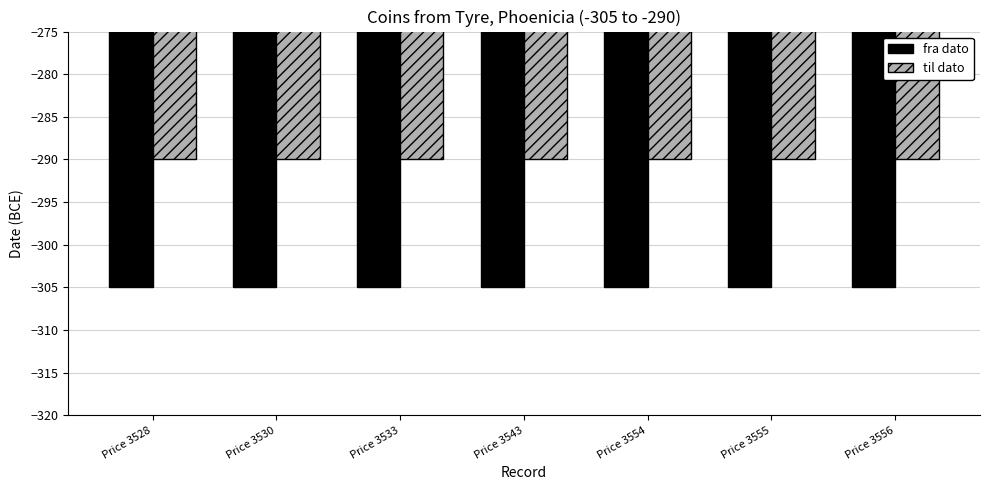

Reading left to right, what are all the values shown in this chart?

fra dato: -305	-305	-305	-305	-305	-305	-305
til dato: -290	-290	-290	-290	-290	-290	-290